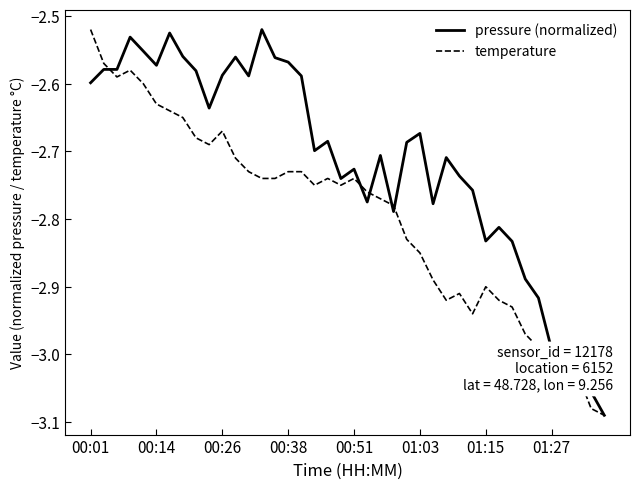

What are all the series names shown in the legend?

pressure (normalized), temperature